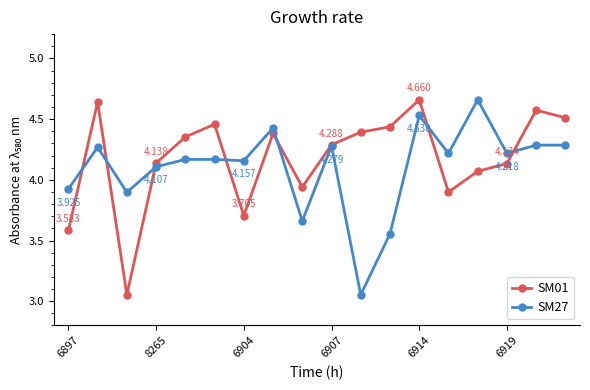

True or false: SM01 has more than 0 interior local peaks.

True